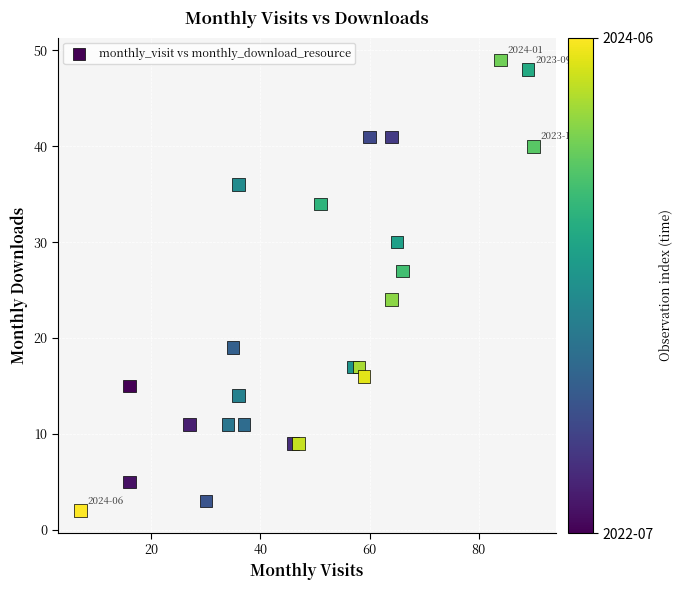

What Y value in the scatter plot is closest to 25?

24